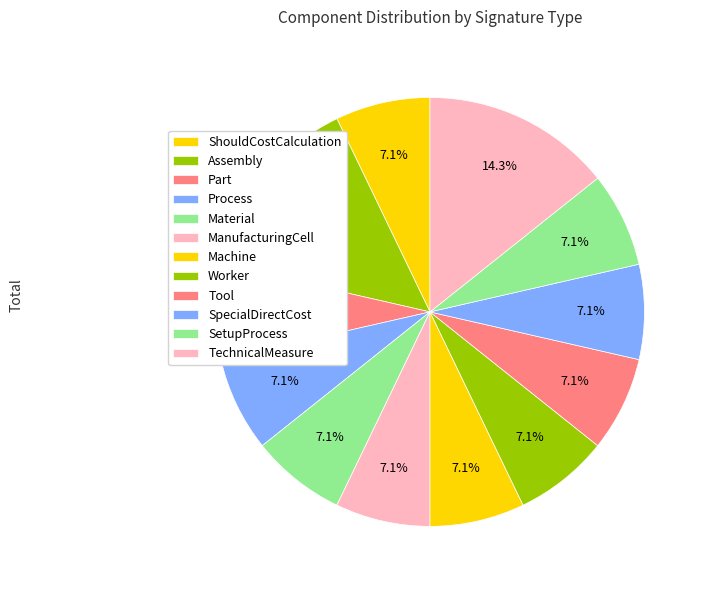

How much of the chart is everything except SpecialDirectCost?

92.9%